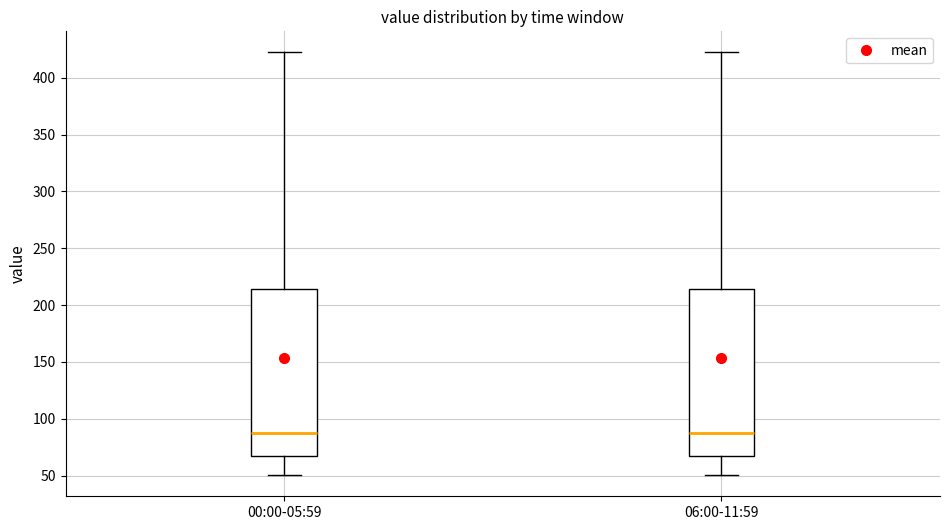

Reading left to right, read every box against the y-axis: the position of its median line, the range the box covers, and the ends of its whiskers. The values are not printed on the chart, so give them approximately, as read against the axis.

00:00-05:59: median 90, box 65 to 215, whiskers 50 to 420
06:00-11:59: median 90, box 65 to 215, whiskers 50 to 420